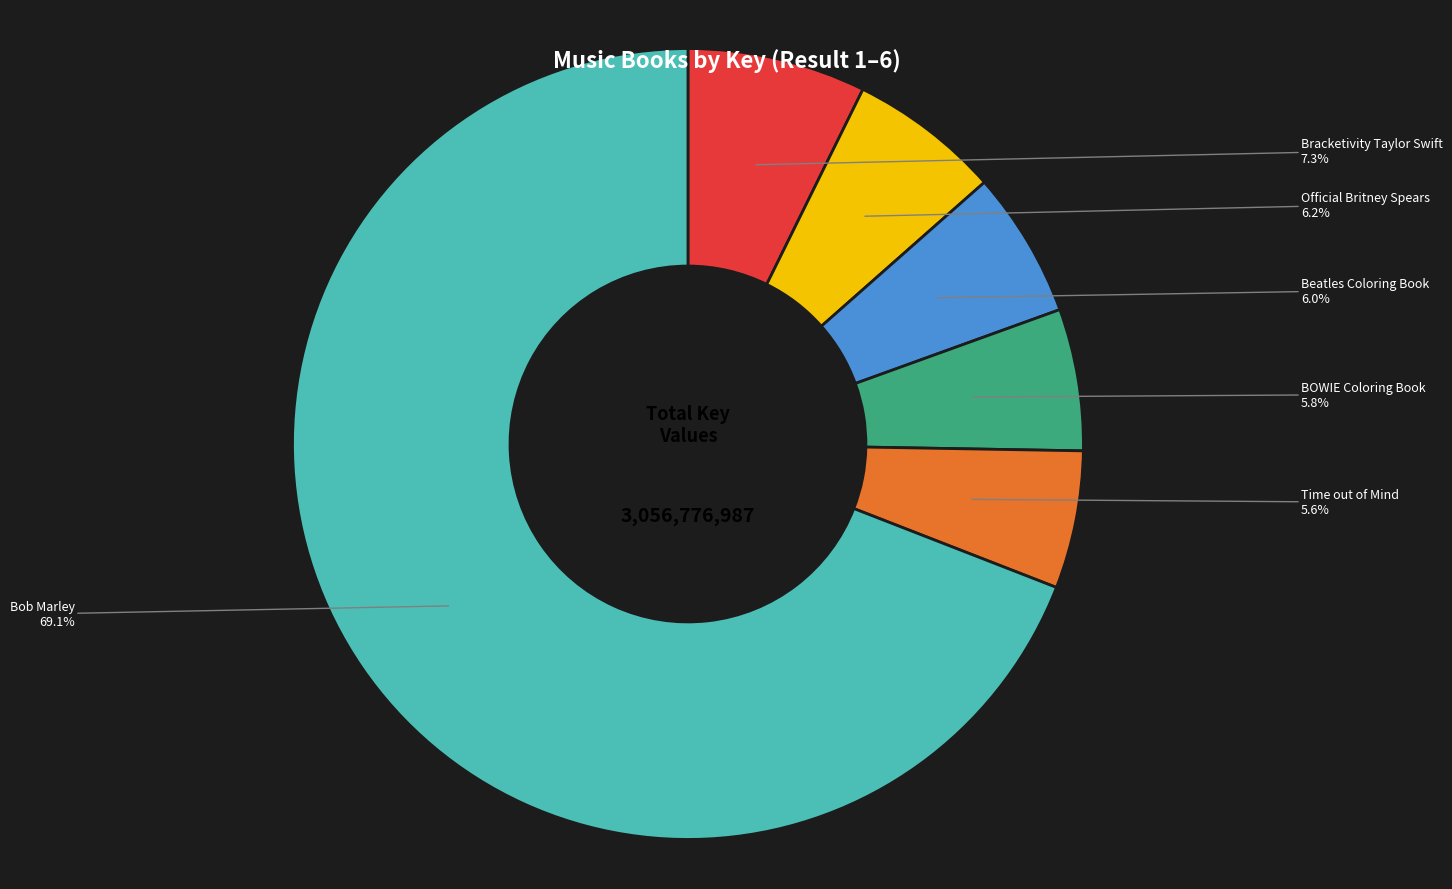

Does any single category account for the majority?

Yes